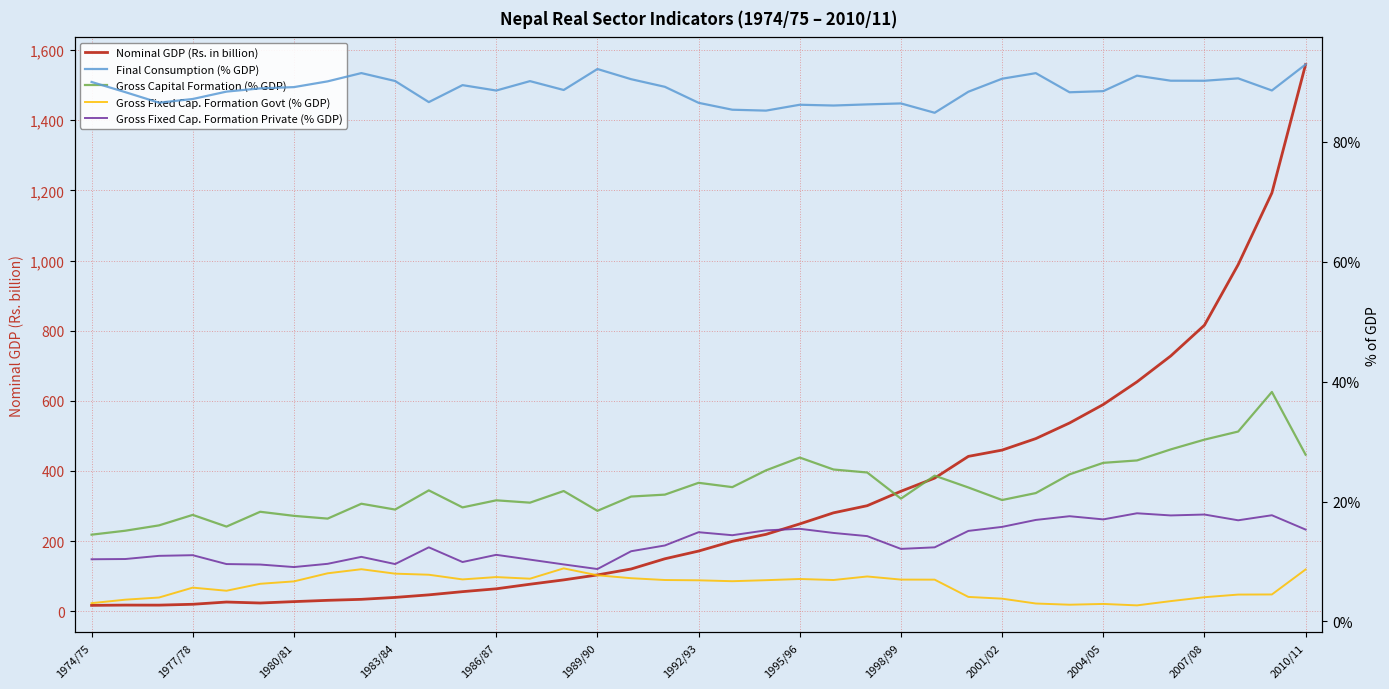

Reading left to right, extract all data points from this chart.

Nominal GDP (Rs. in billion): 16.6	17.4	17.3	19.7	26.1	23.4	27.3	31.0	33.8	39.3	46.6	55.7	63.9	76.9	89.3	103.4	120.4	149.5	171.5	199.3	219.2	248.9	280.5	300.8	342.0	379.5	441.5	459.4	492.2	536.7	589.4	654.1	727.8	815.7	988.3	1192.8	1559.2
Final Consumption (% GDP): 90.0	88.3	86.5	87.1	88.4	88.9	89.1	90.1	91.5	90.1	86.6	89.4	88.5	90.1	88.6	92.1	90.4	89.2	86.5	85.3	85.2	86.2	86.0	86.2	86.4	84.8	88.3	90.5	91.4	88.2	88.4	91.0	90.2	90.2	90.6	88.5	92.9
Gross Capital Formation (% GDP): 14.5	15.1	16.0	17.8	15.8	18.3	17.6	17.1	19.6	18.7	21.9	19.0	20.2	19.8	21.8	18.4	20.8	21.1	23.1	22.4	25.2	27.3	25.3	24.8	20.5	24.3	22.3	20.2	21.4	24.5	26.4	26.9	28.7	30.3	31.7	38.3	27.8
Gross Fixed Cap. Formation Govt (% GDP): 3.0	3.6	4.0	5.6	5.1	6.3	6.7	8.0	8.7	8.0	7.8	7.0	7.4	7.1	8.8	7.7	7.2	6.9	6.9	6.7	6.9	7.1	6.9	7.5	7.0	7.0	4.1	3.8	3.0	2.8	2.9	2.7	3.4	4.0	4.5	4.5	8.7
Gross Fixed Cap. Formation Private (% GDP): 10.4	10.4	10.9	11.1	9.6	9.5	9.1	9.6	10.8	9.6	12.4	9.9	11.1	10.3	9.5	8.7	11.7	12.7	14.9	14.4	15.2	15.4	14.8	14.2	12.1	12.4	15.1	15.8	16.9	17.6	17.0	18.0	17.7	17.8	16.9	17.7	15.3